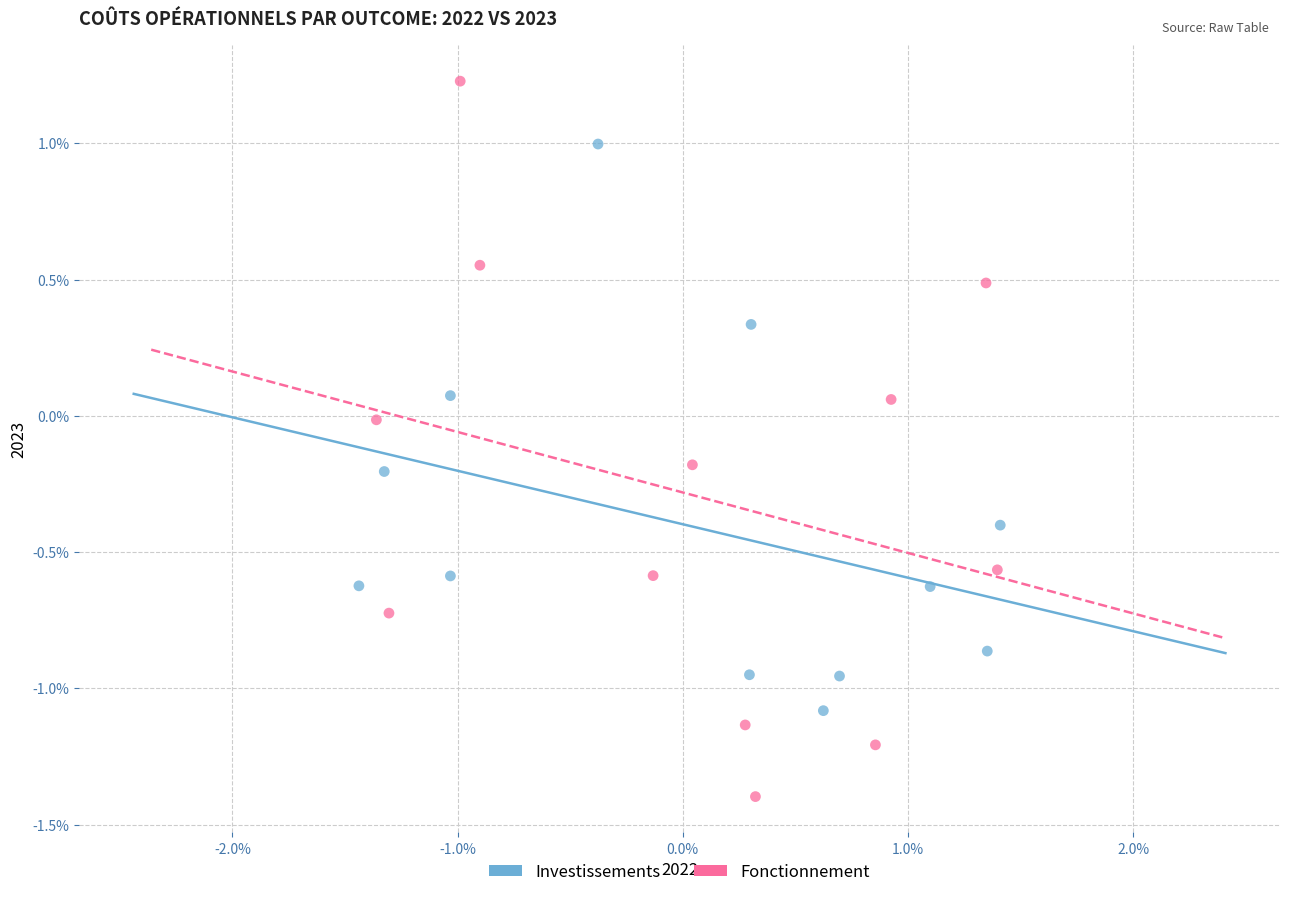

What are all the series names shown in the legend?

Investissements, Fonctionnement